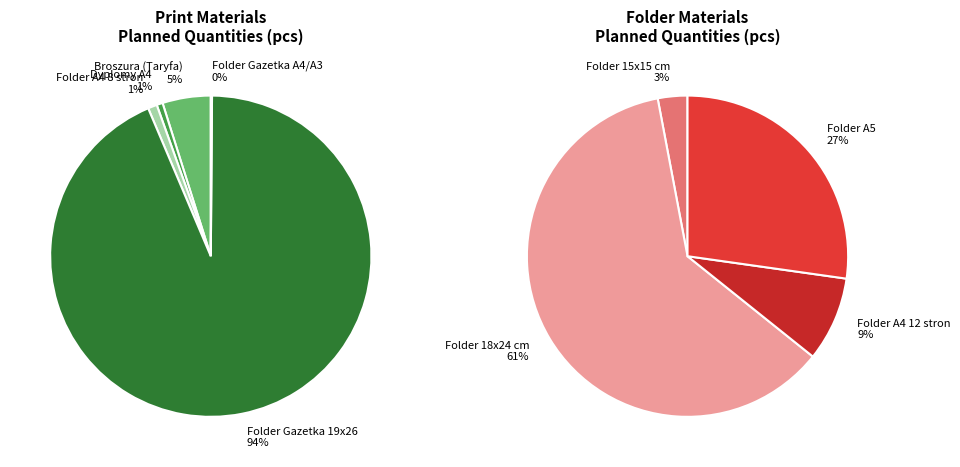

Is it true that Folder A5 is 18% of the pie?

False